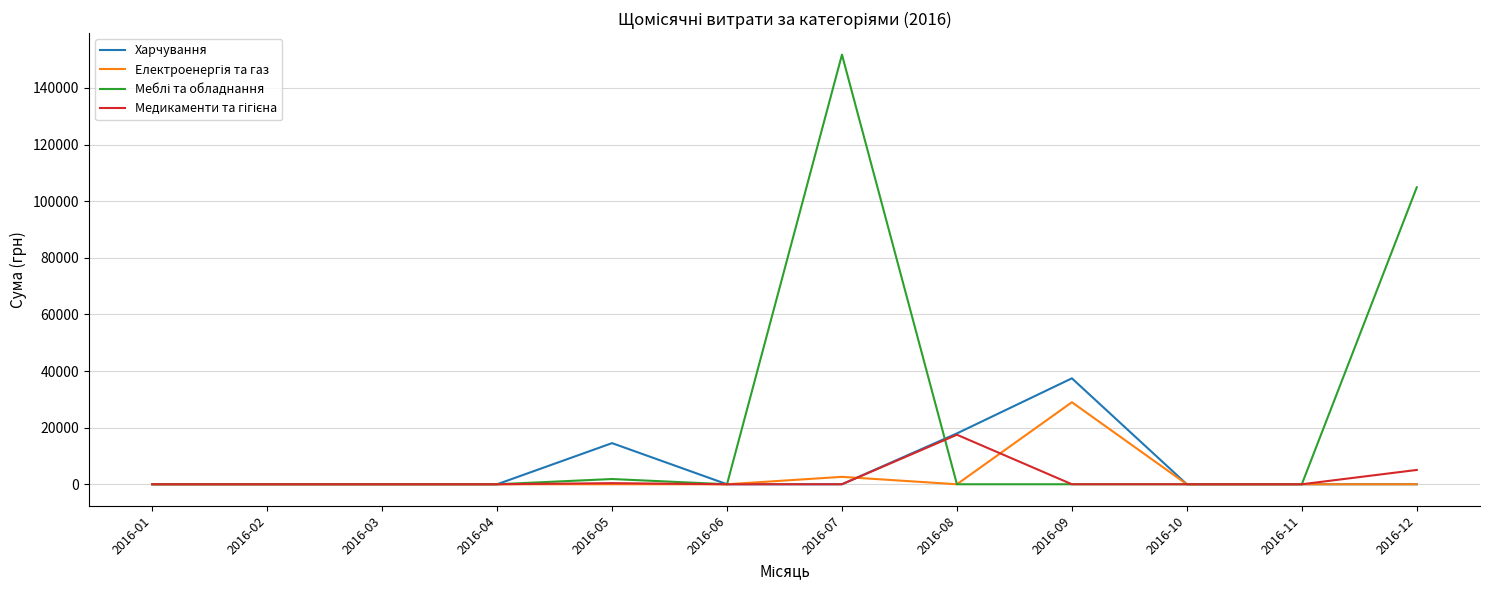

At which category is the sum across all series the highest?

2016-07